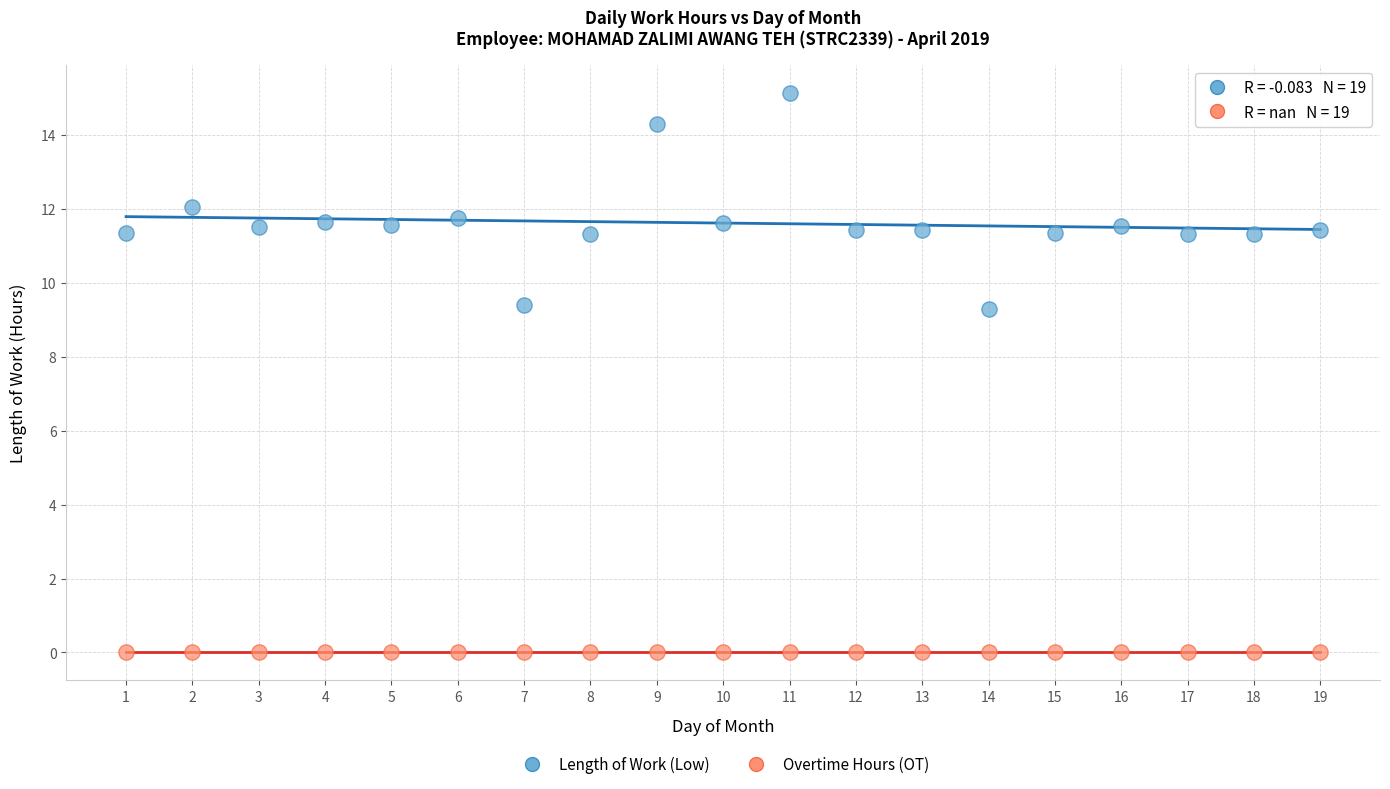

Which series contains the highest Y value?

Length of Work (Low)